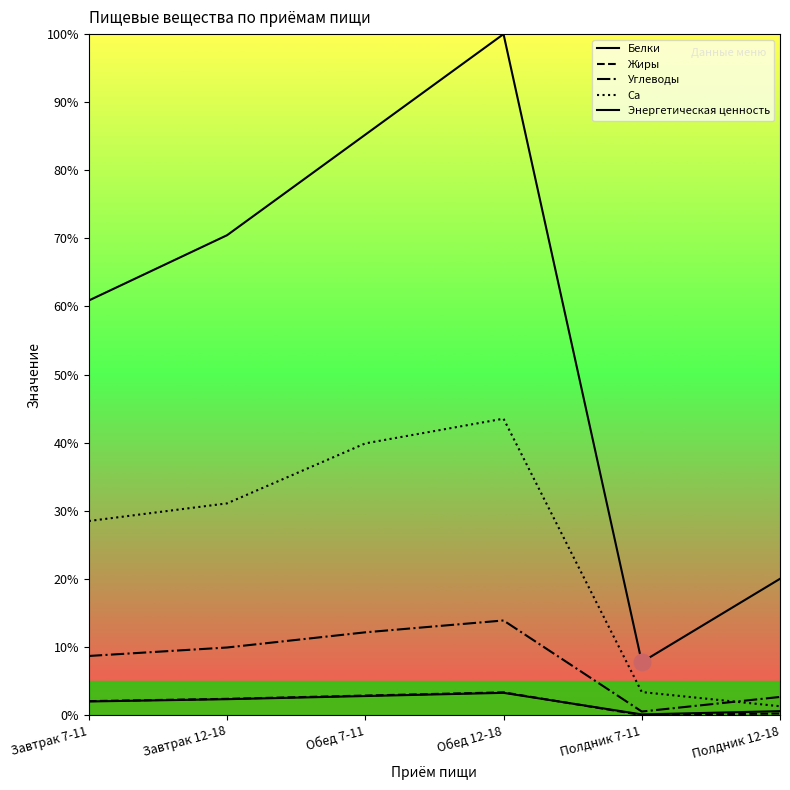

Does the chart display data point markers on the line(s)?

No